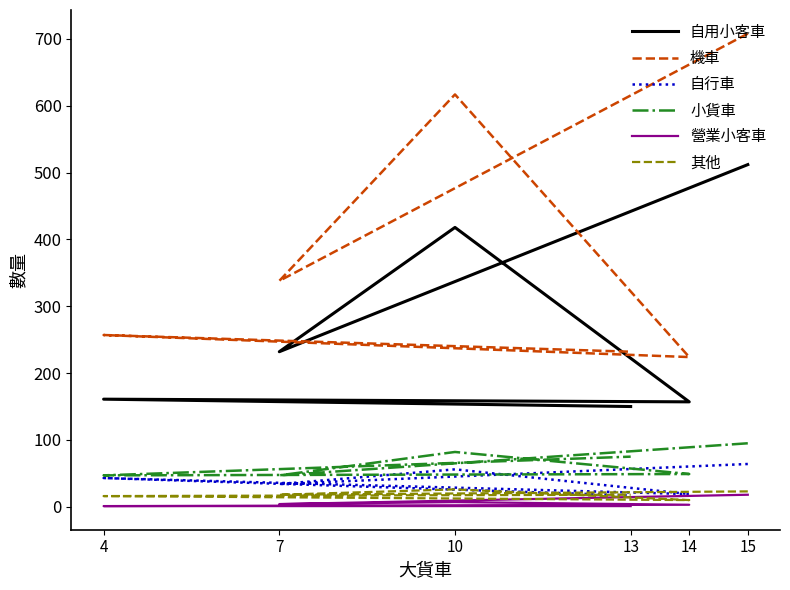

Reading left to right, transcribe all the data shown in this chart.

自用小客車: 512	232	418	157	161	150
機車: 708	338	617	224	257	232
自行車: 64	34	56	19	43	17
小貨車: 95	47	82	49	47	75
營業小客車: 18	4	7	3	1	1
其他: 23	18	26	10	16	18